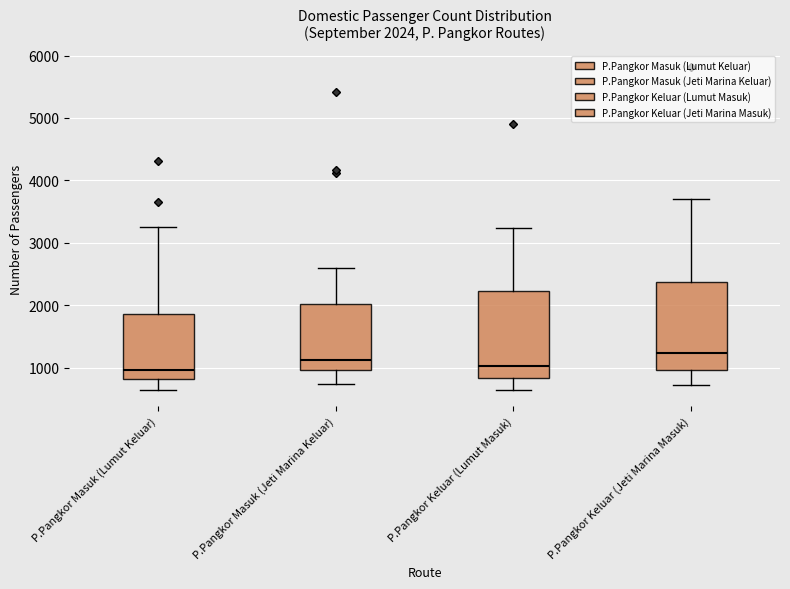

Which box's median line is the highest?

P.Pangkor Keluar (Jeti Marina Masuk)